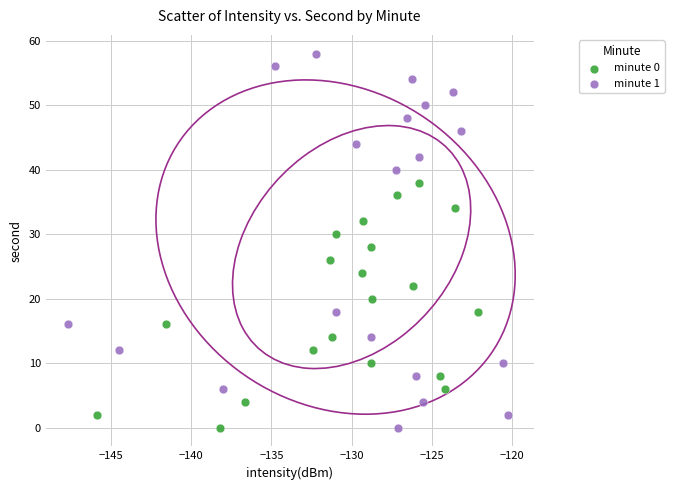

Which series has the largest Y range (max minus min)?

minute 1